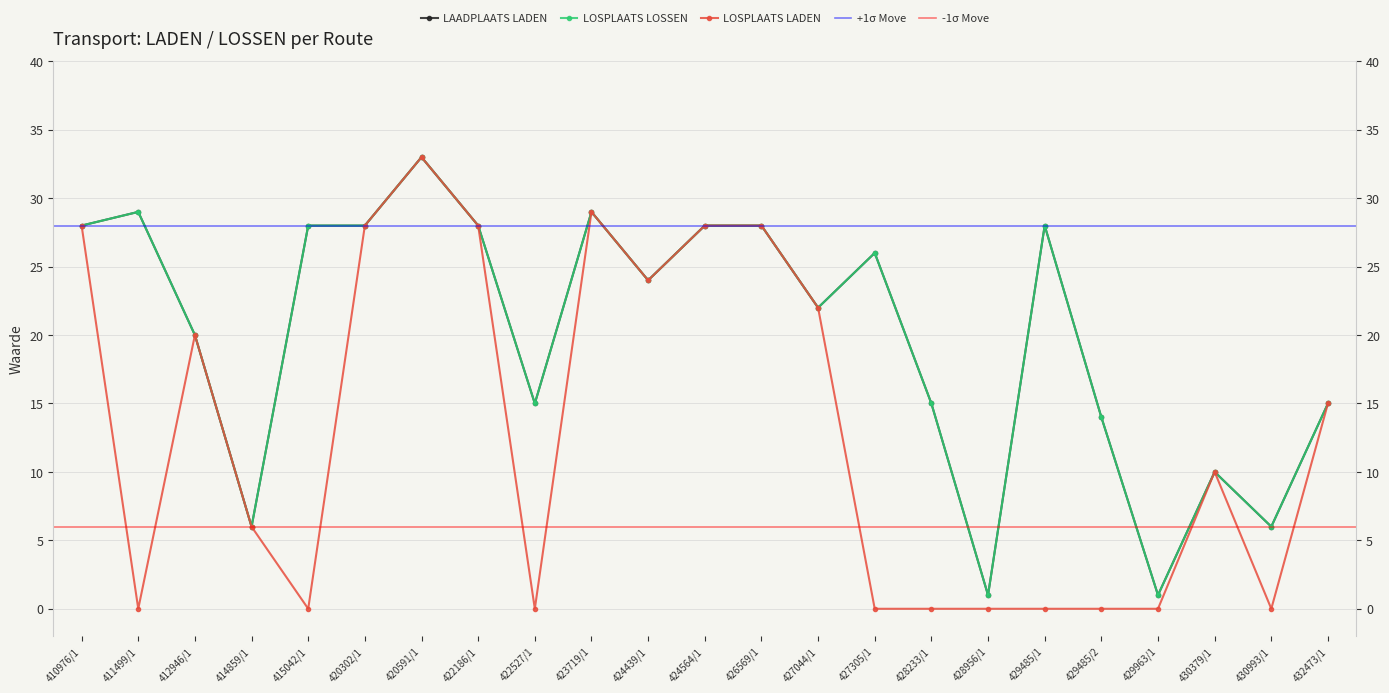

Rank the categories by LOSPLAATS LADEN value from lowest to highest.

411499/1, 415042/1, 422527/1, 427305/1, 428233/1, 428956/1, 429485/1, 429485/2, 429963/1, 430993/1, 414859/1, 430379/1, 432473/1, 412946/1, 427044/1, 424439/1, 410976/1, 420302/1, 422186/1, 424564/1, 426569/1, 423719/1, 420591/1